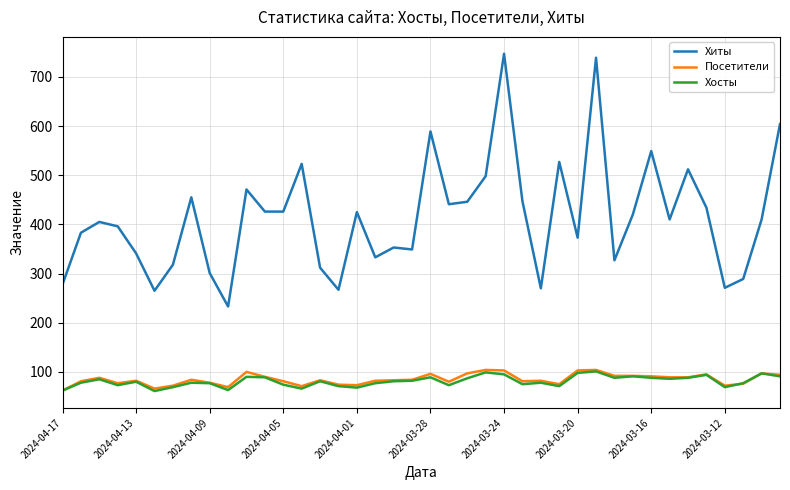

Which series has the widest spread of values?

Хиты